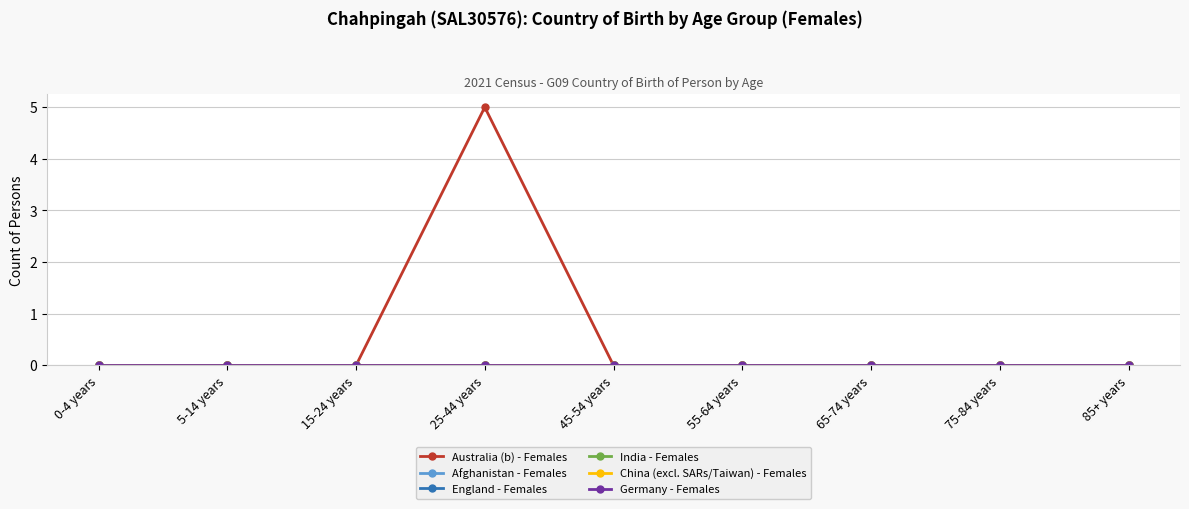

Rank the series at 65-74 years from highest to lowest value.

Australia (b) - Females, Afghanistan - Females, England - Females, India - Females, China (excl. SARs/Taiwan) - Females, Germany - Females